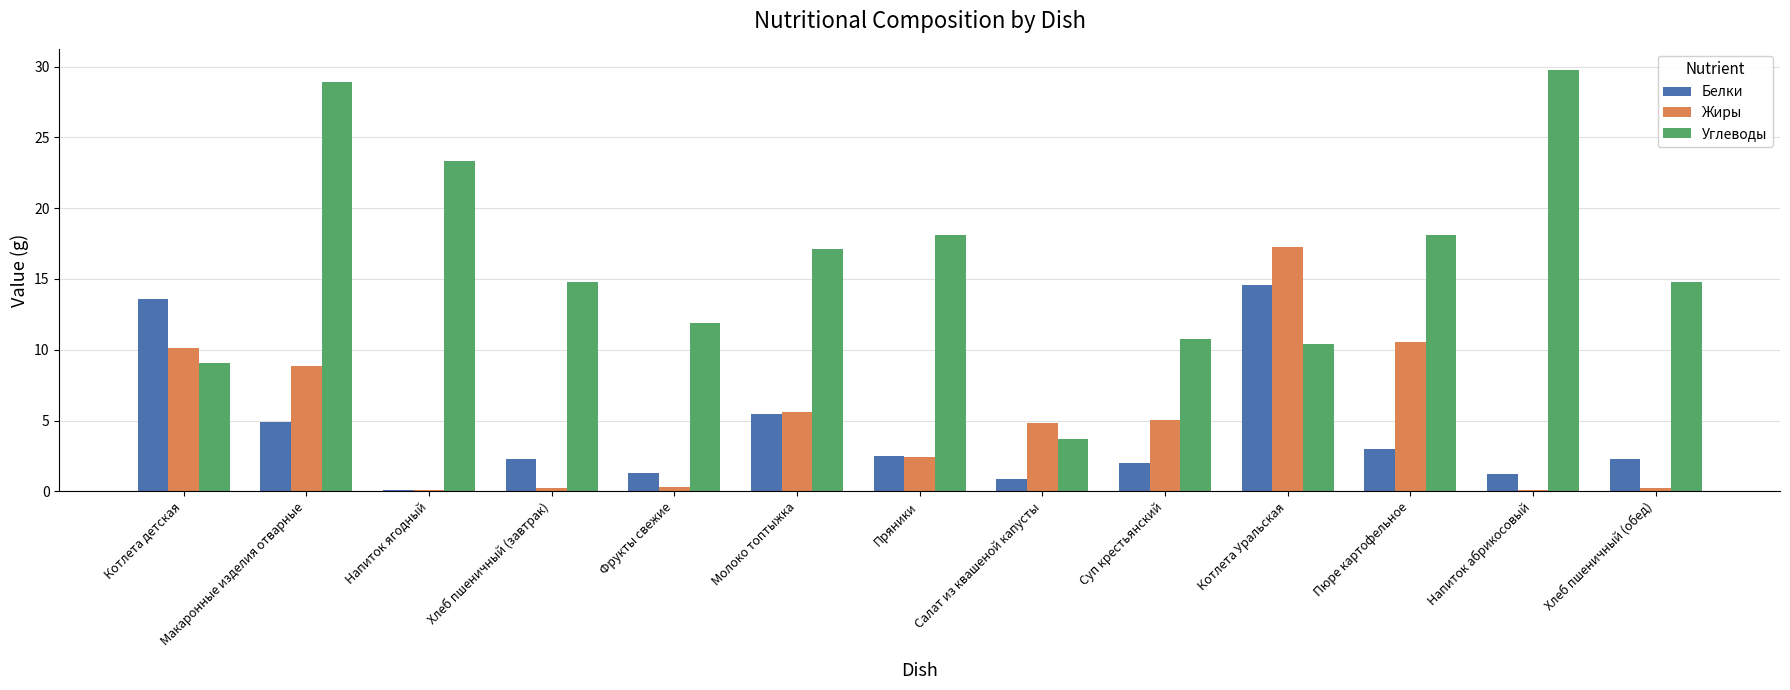

Is it true that Углеводы equals 14.8 at Хлеб пшеничный (обед)?

True